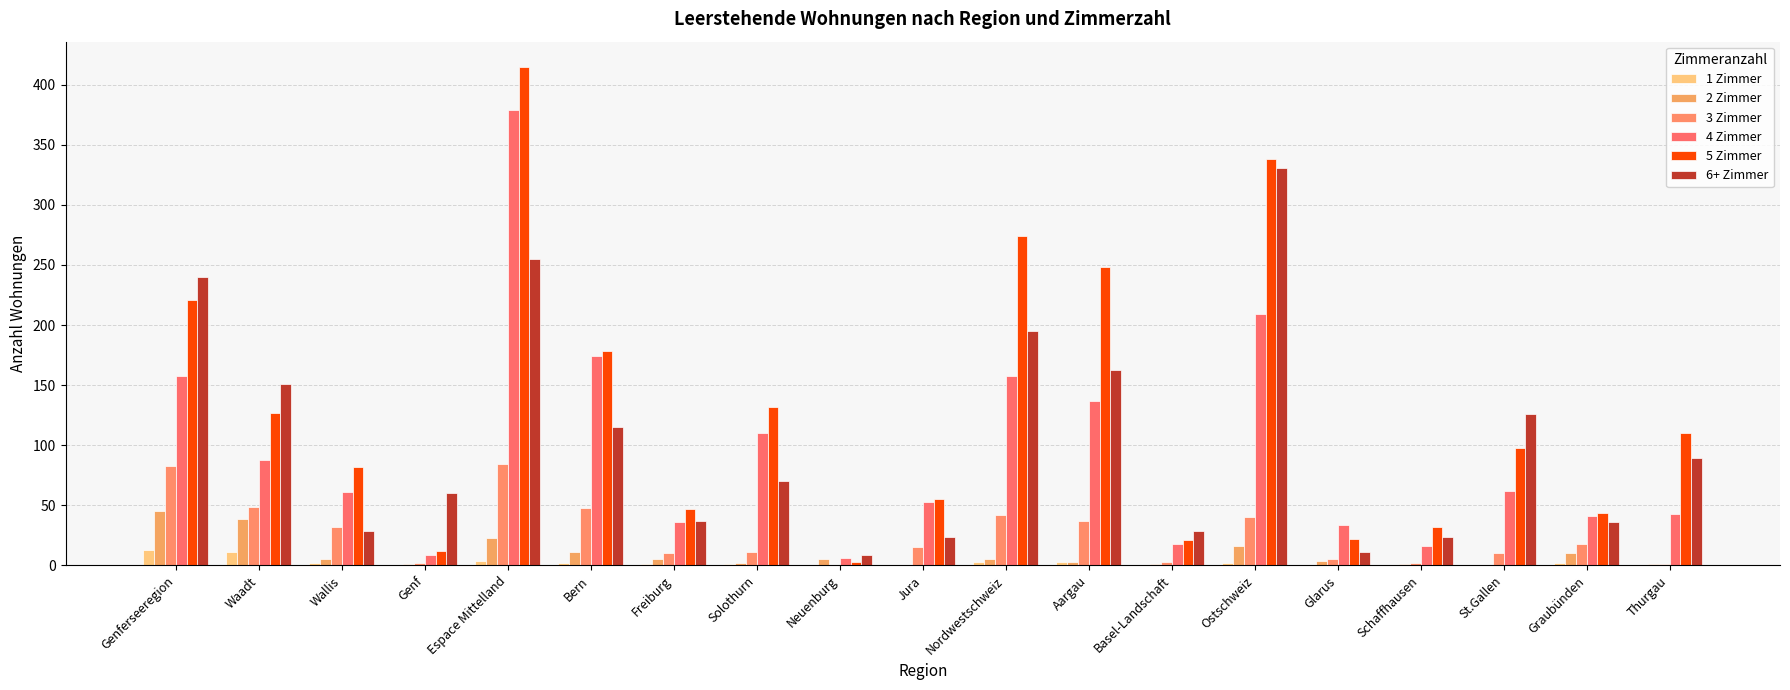

How many categories are shown in the chart?

19